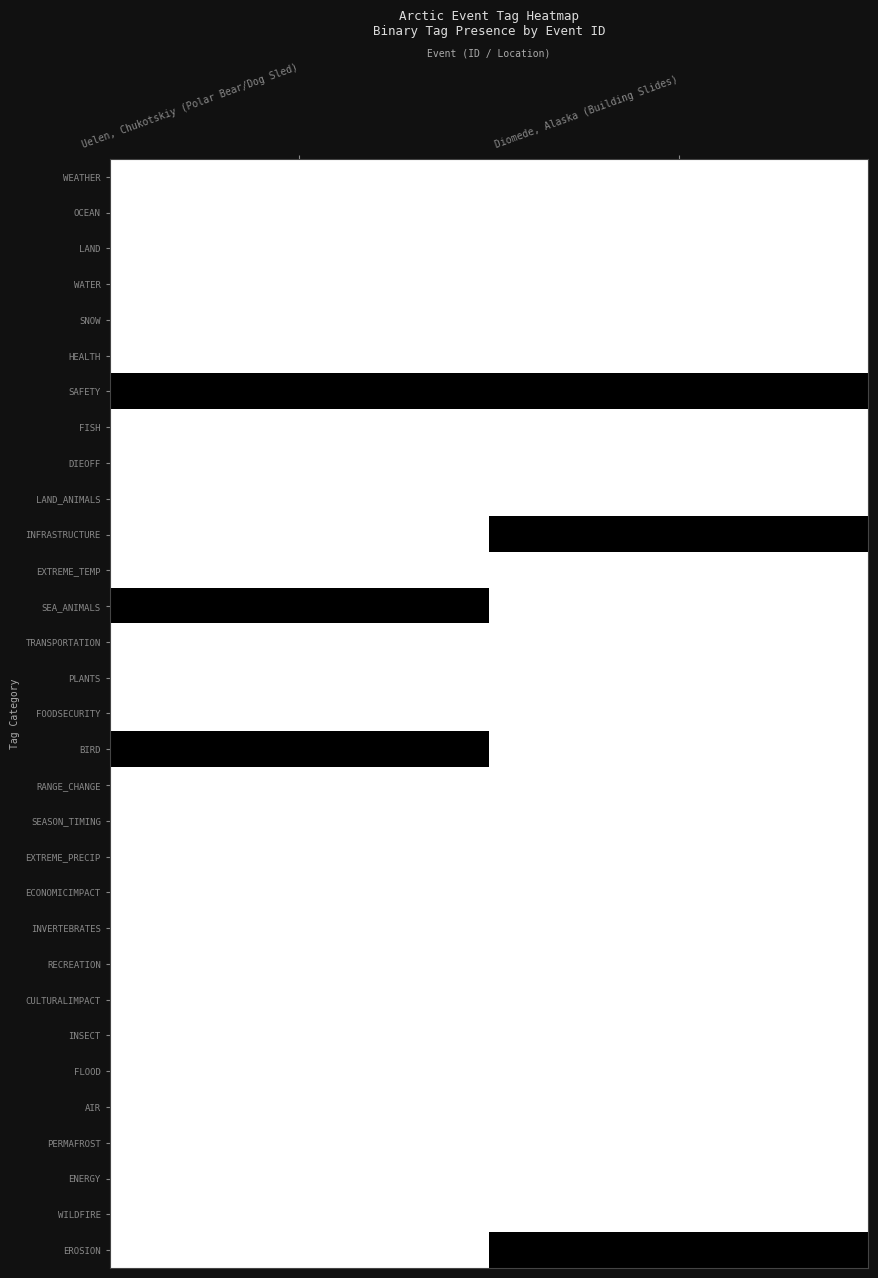

The value of AIR at Diomede, Alaska (Building Slides) is 0. True or false?

True